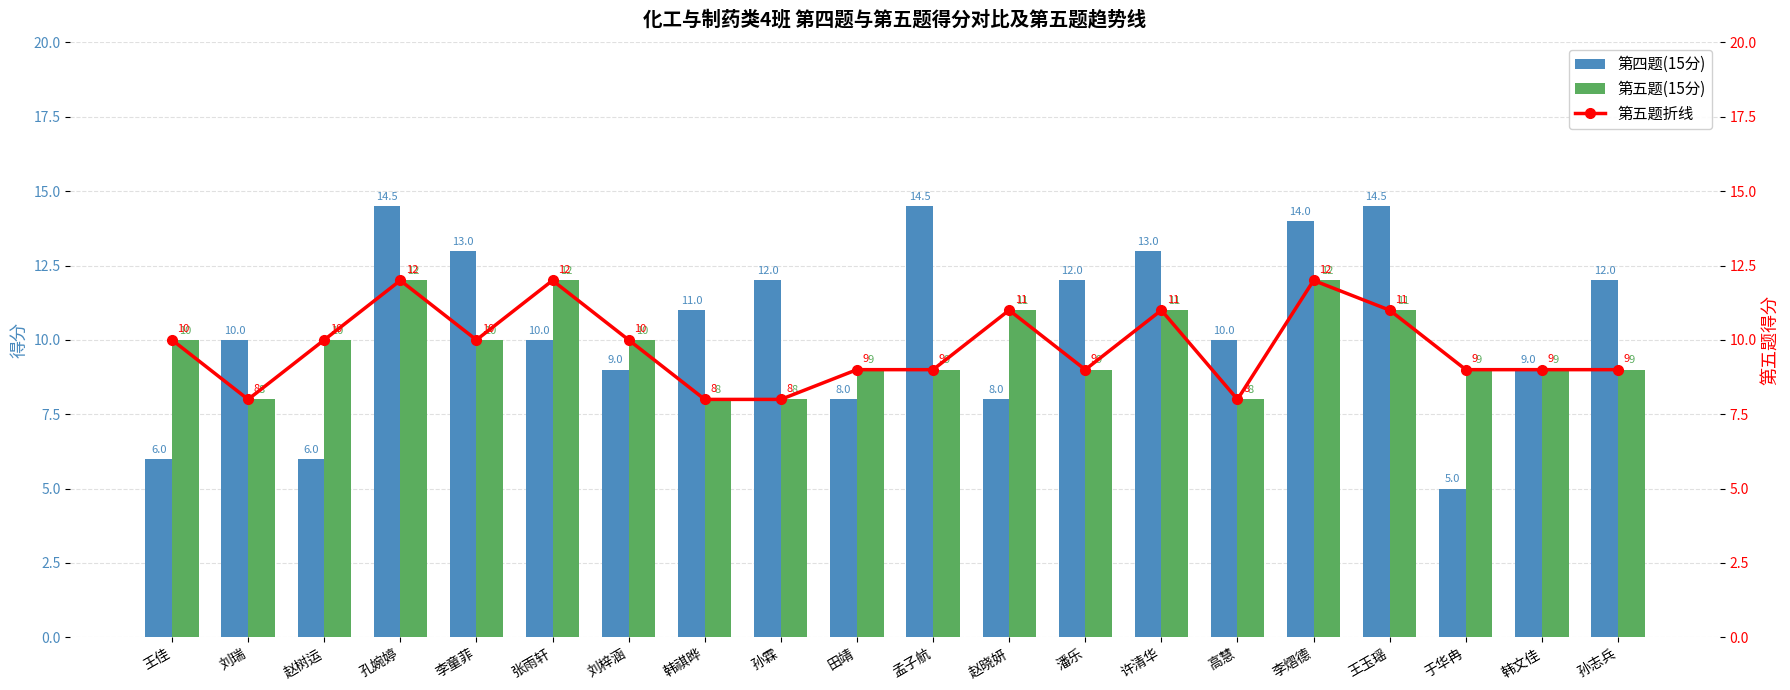

What are all the series names shown in the legend?

第四题(15分), 第五题(15分), 第五题折线